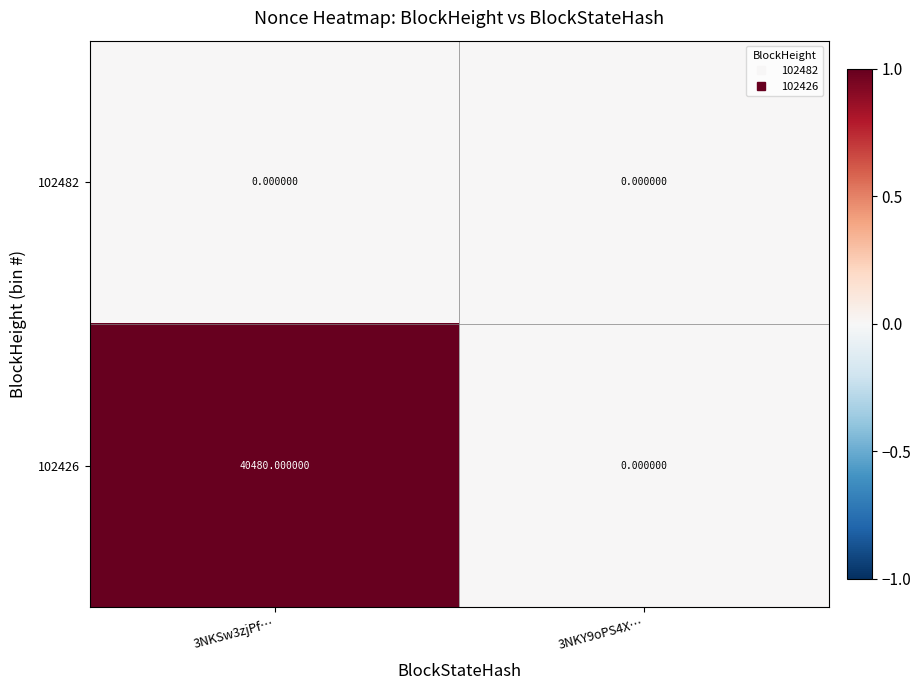

At which category is the sum across all series the highest?

3NKSw3zjPf…